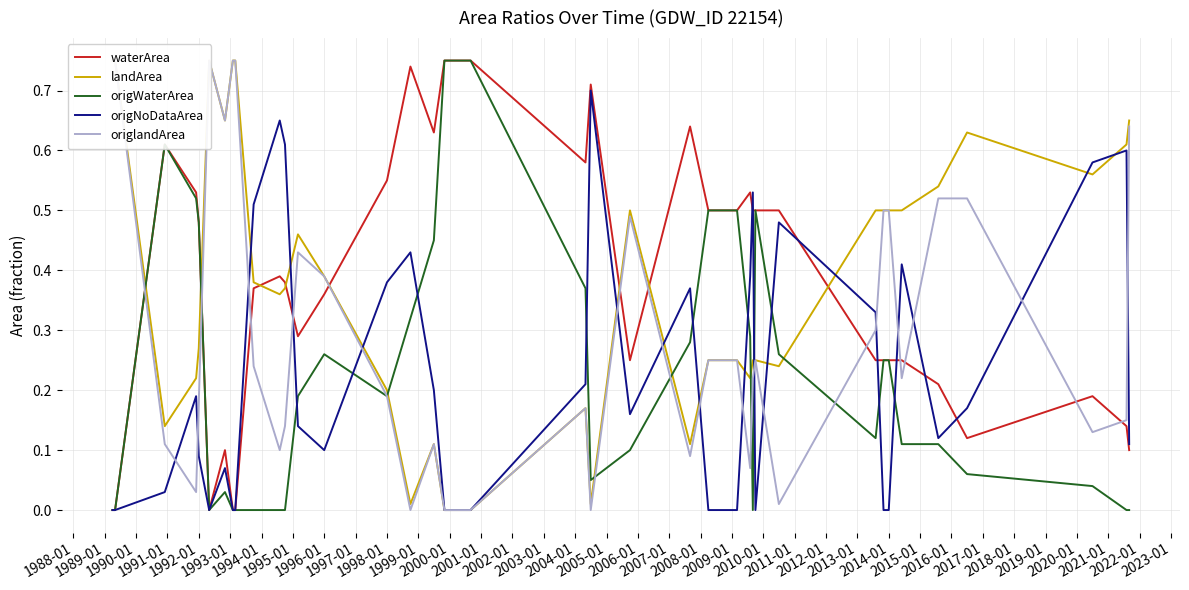

Rank the series by their maximum value, from lowest to highest.

origNoDataArea, waterArea, landArea, origWaterArea, origlandArea